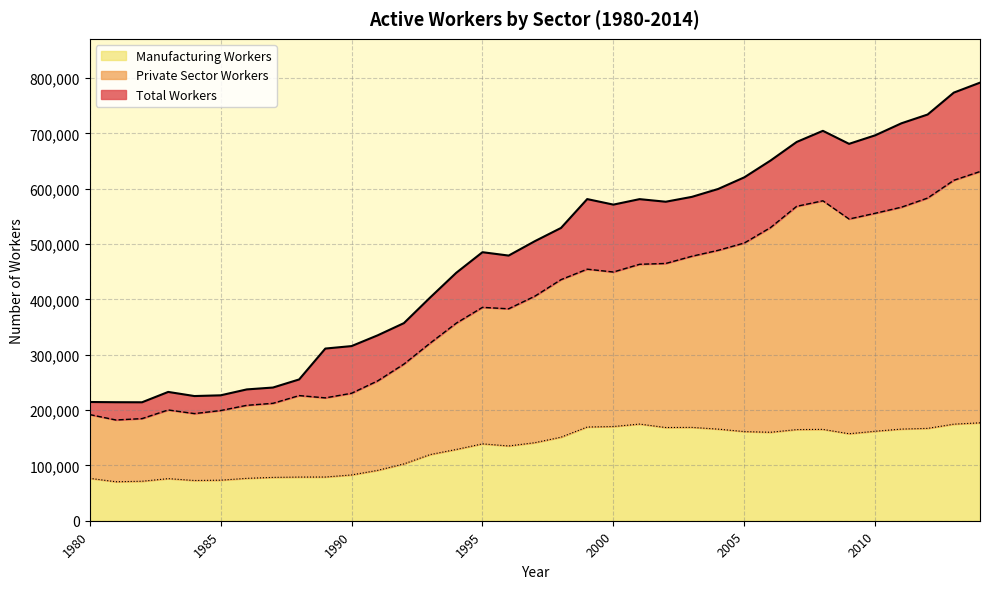

What is the minimum value for Total Workers?

214095